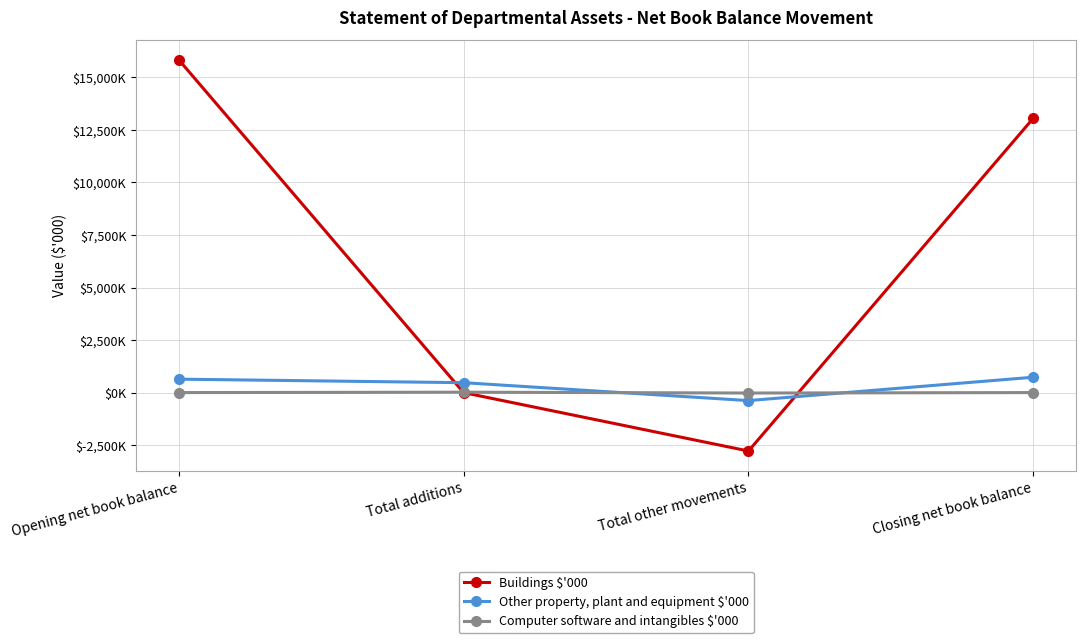

Which series has the largest range (max minus min)?

Buildings $'000